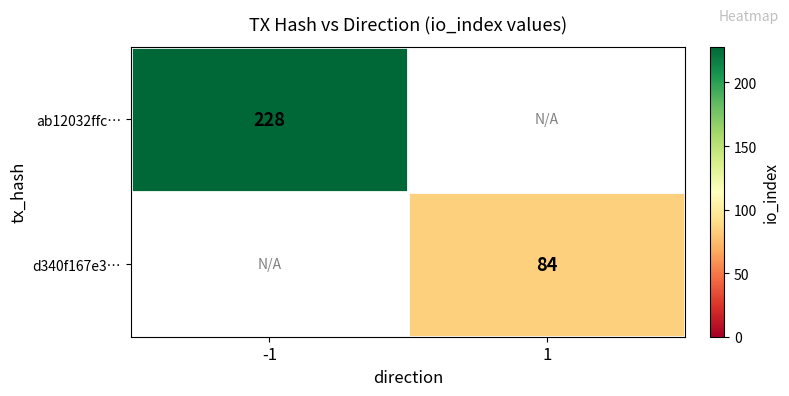

True or false: d340f167e3… has a value of 118 at 1.

False